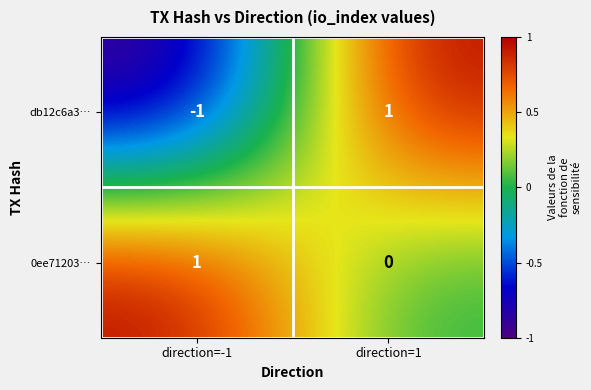

Reading right to left, extract all data points from this chart.

db12c6a3…: direction=1=1	direction=-1=-1
0ee71203…: direction=1=0	direction=-1=1